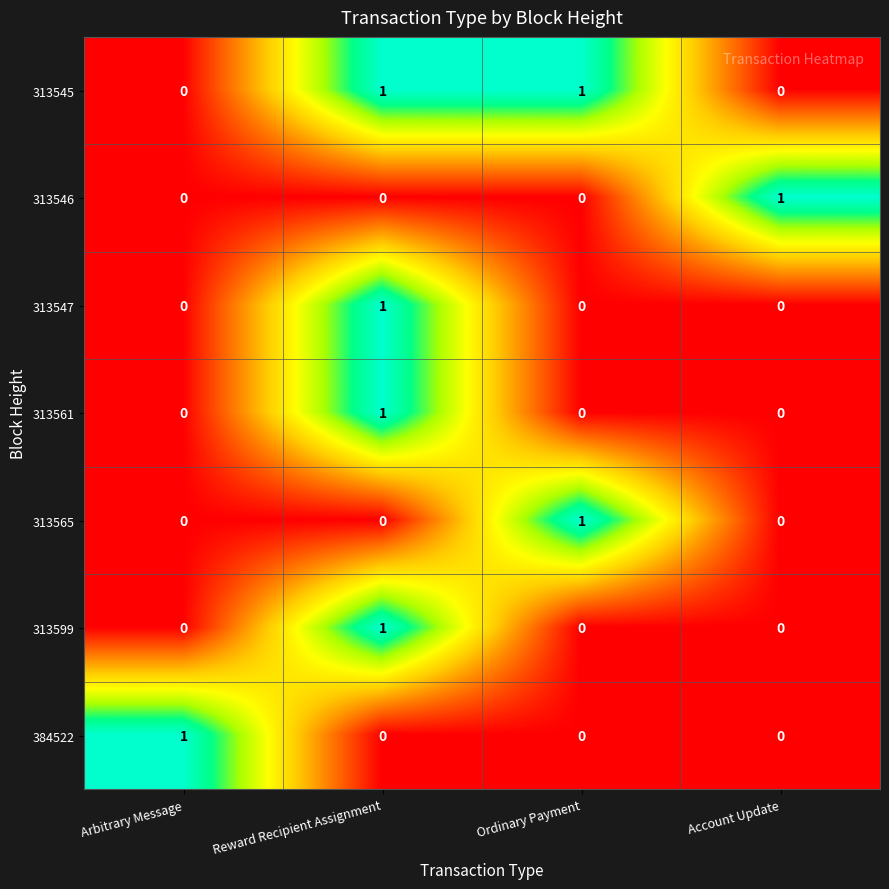

What is the spread (max minus min) of values at Account Update?

1